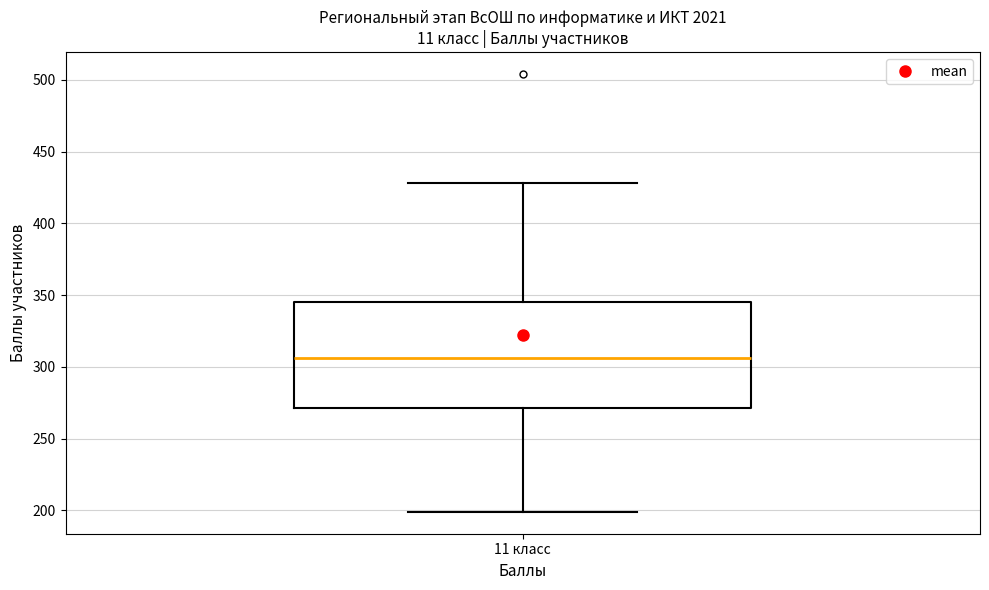

Transcribe this box plot: give where the median line is, the range the box spans, and where the two whiskers end, as read against the y-axis. The values are not printed on the chart, so give them approximately, as read against the axis.

median 305, box 270 to 345, whiskers 200 to 430